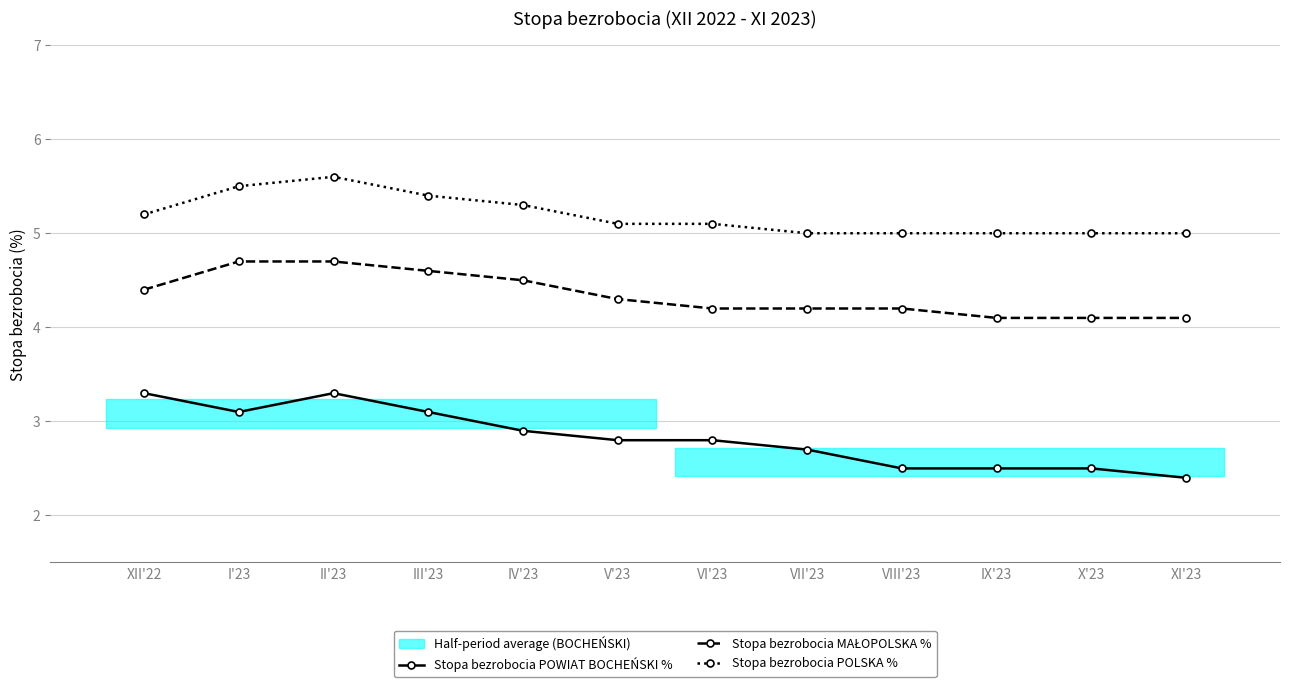

What value does the Stopa bezrobocia POWIAT BOCHEŃSKI % series have at IV'23?

2.9